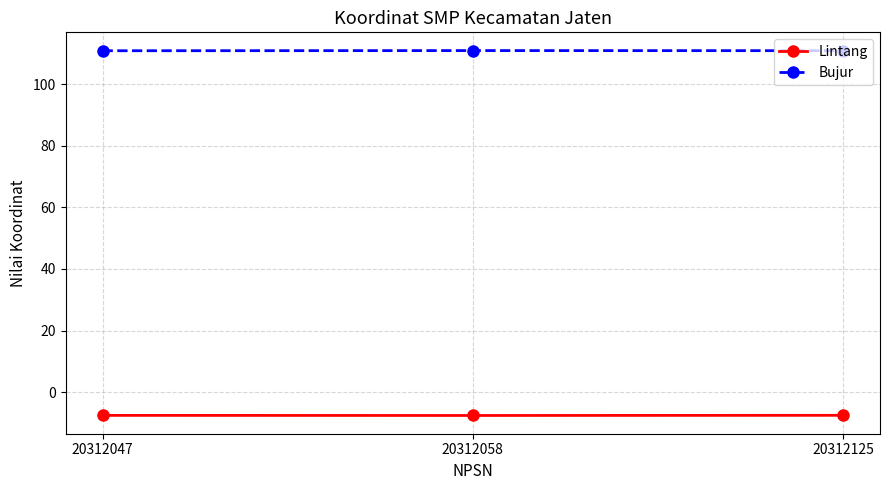

The value of Lintang at 20312125 is -7.5. True or false?

True